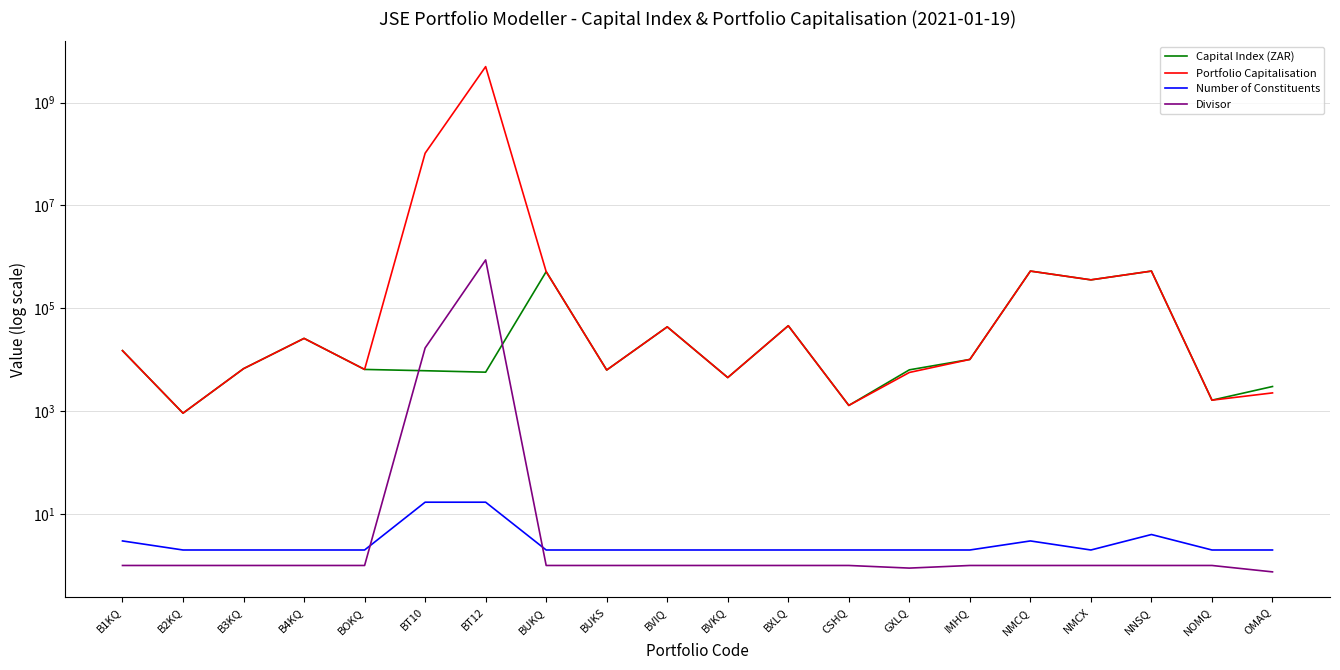

True or false: Capital Index (ZAR) and Divisor intersect in this chart.

True